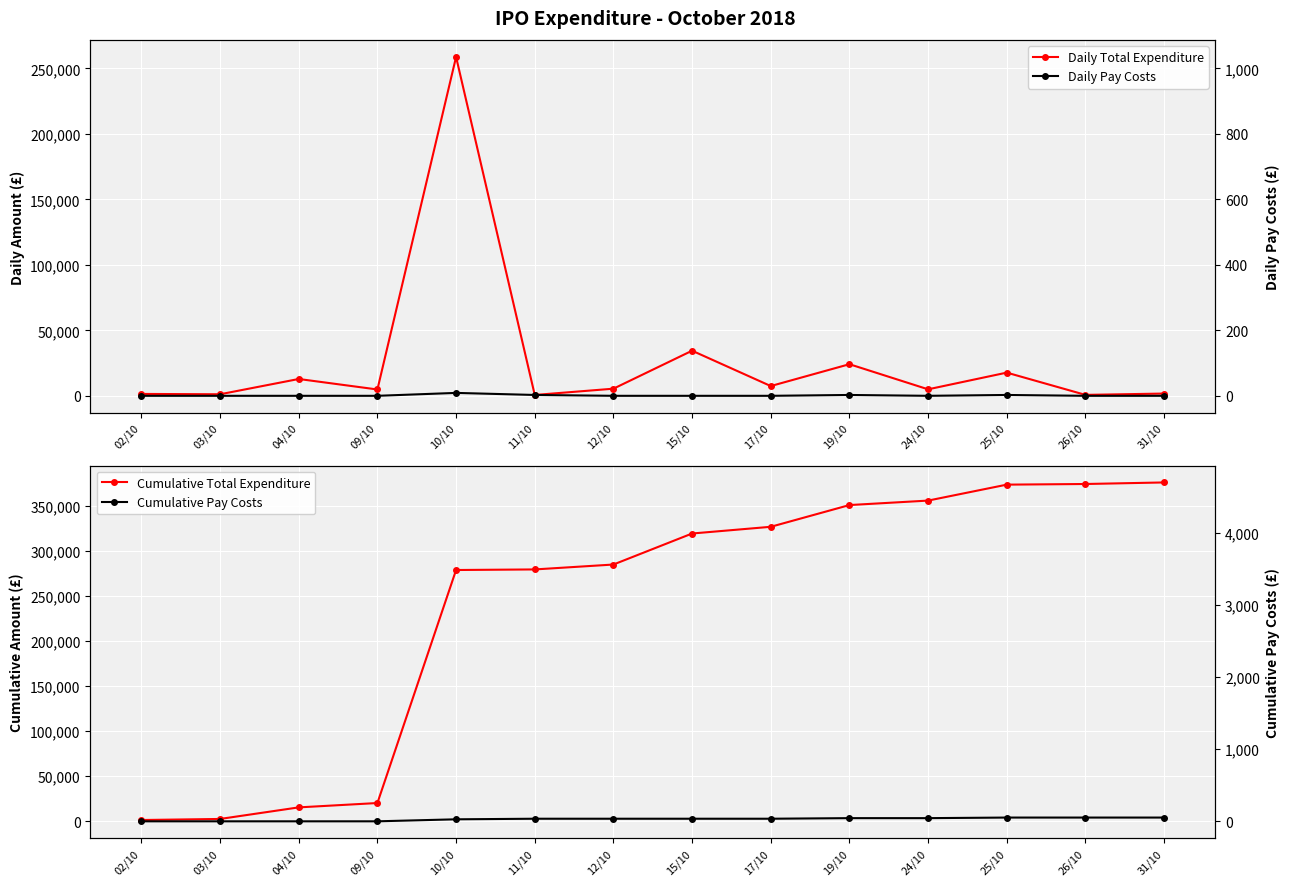

True or false: Cumulative Total Expenditure has more than 1 points higher than both neighbors.

False